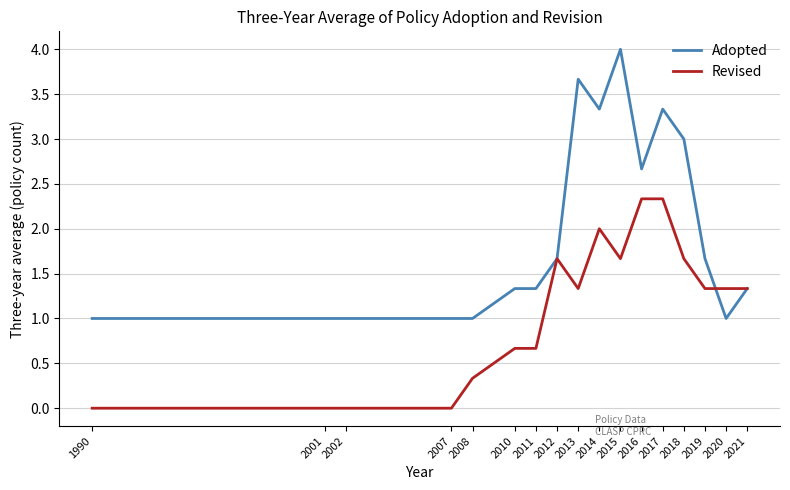

Read the Adopted value at 2014.

3.3